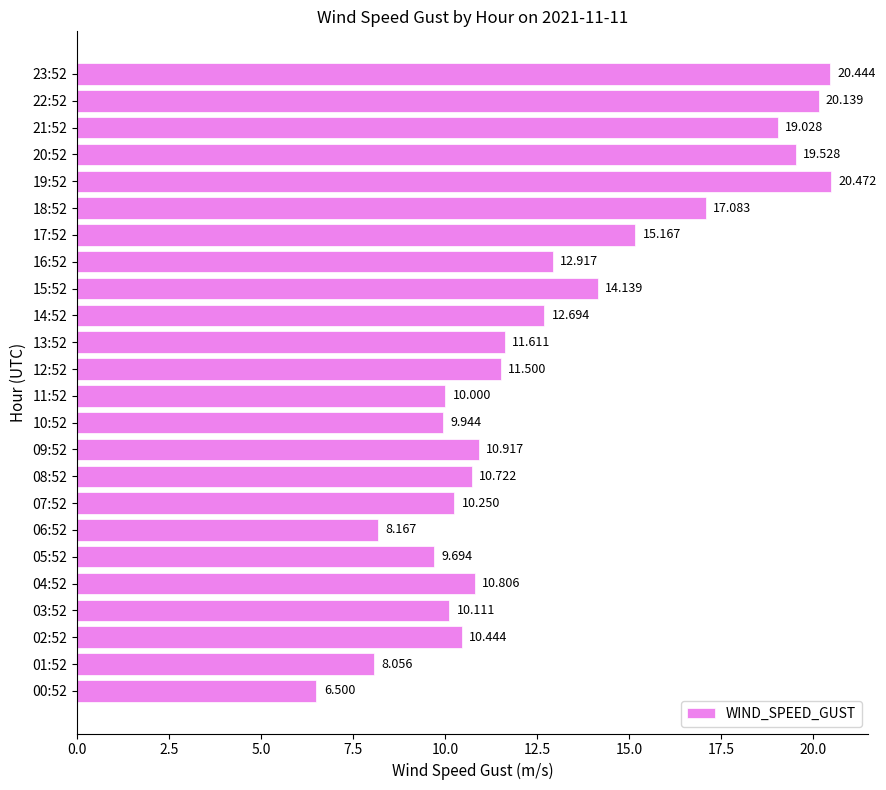

What is the difference between the maximum and minimum values?

14.0